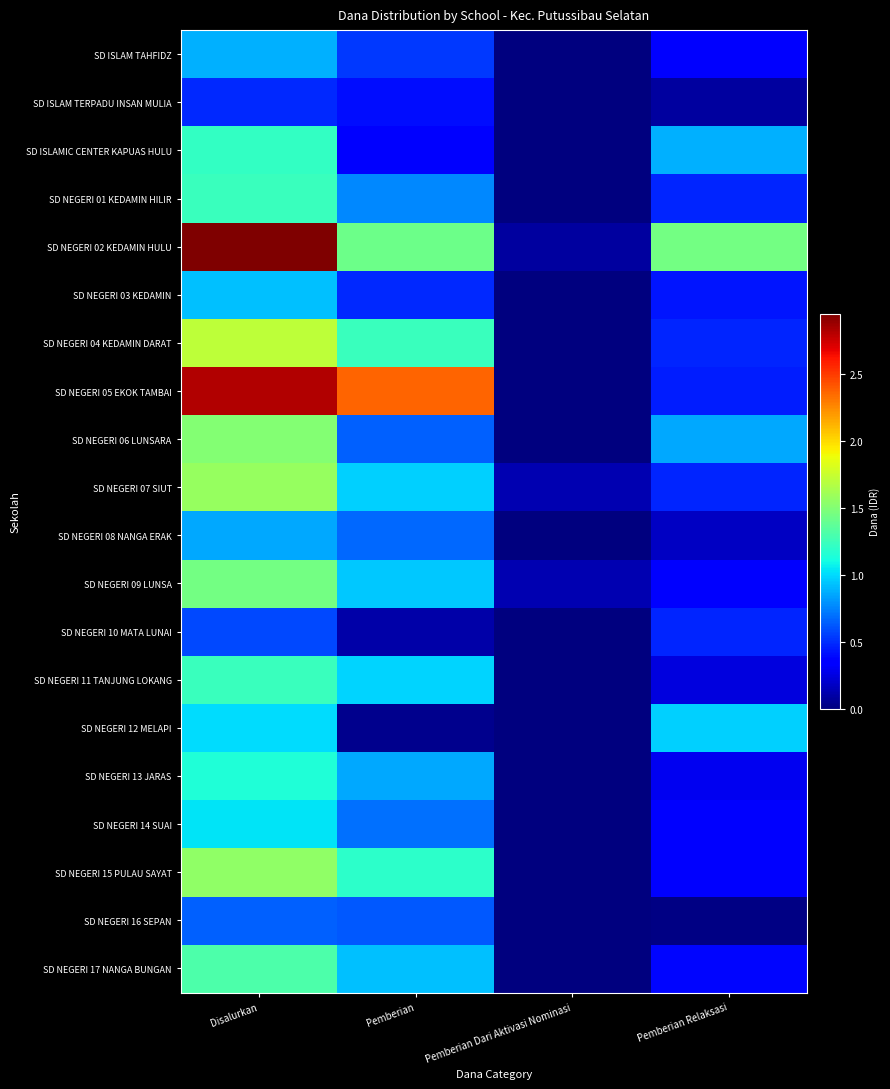

How many series are shown in this chart?

20